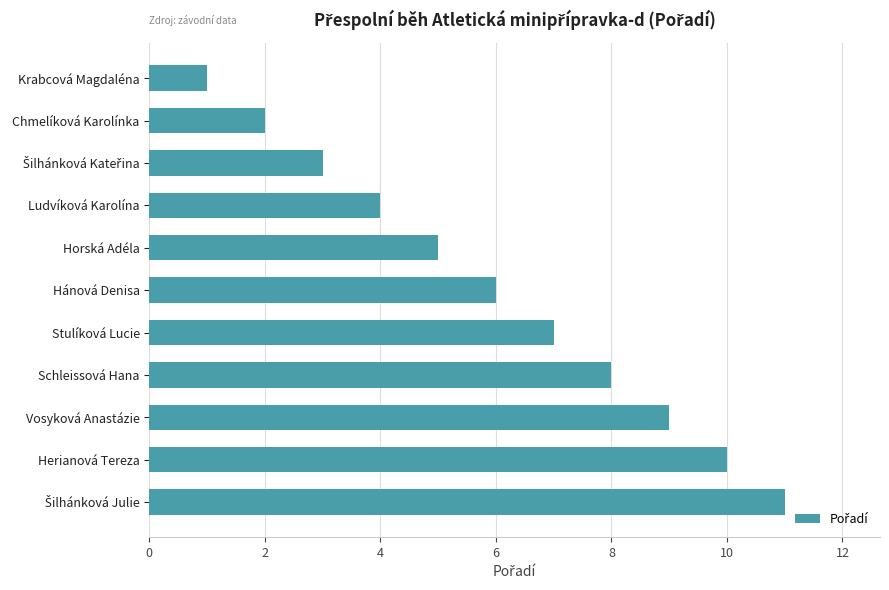

What is the difference between the second highest and minimum values?

9